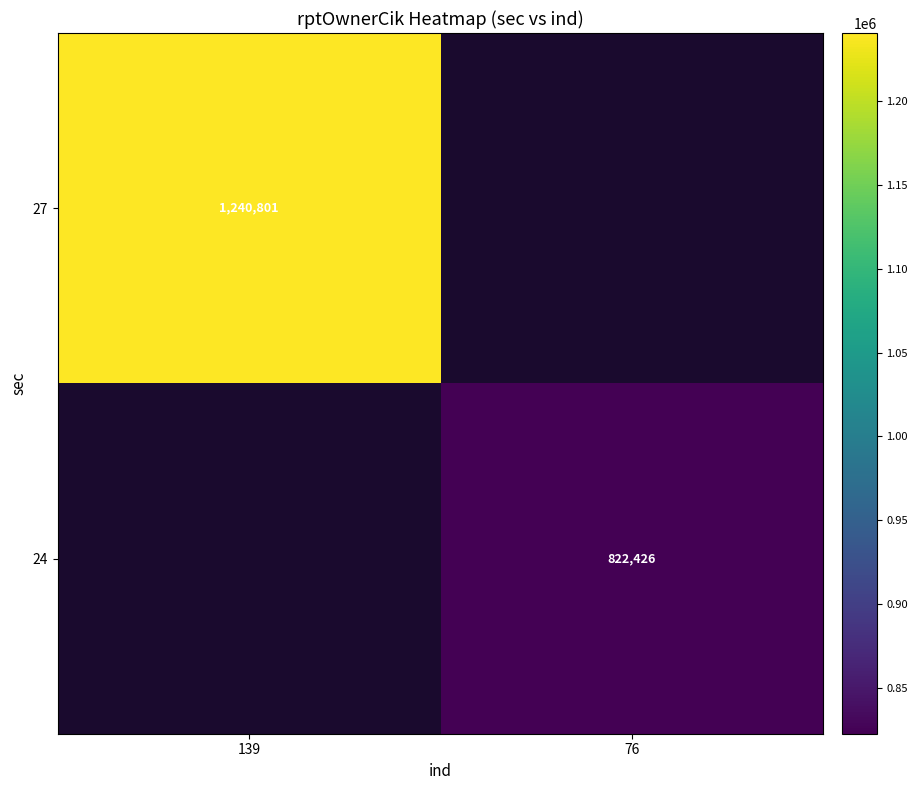

Is it true that 27 equals 569406 at 139?

False